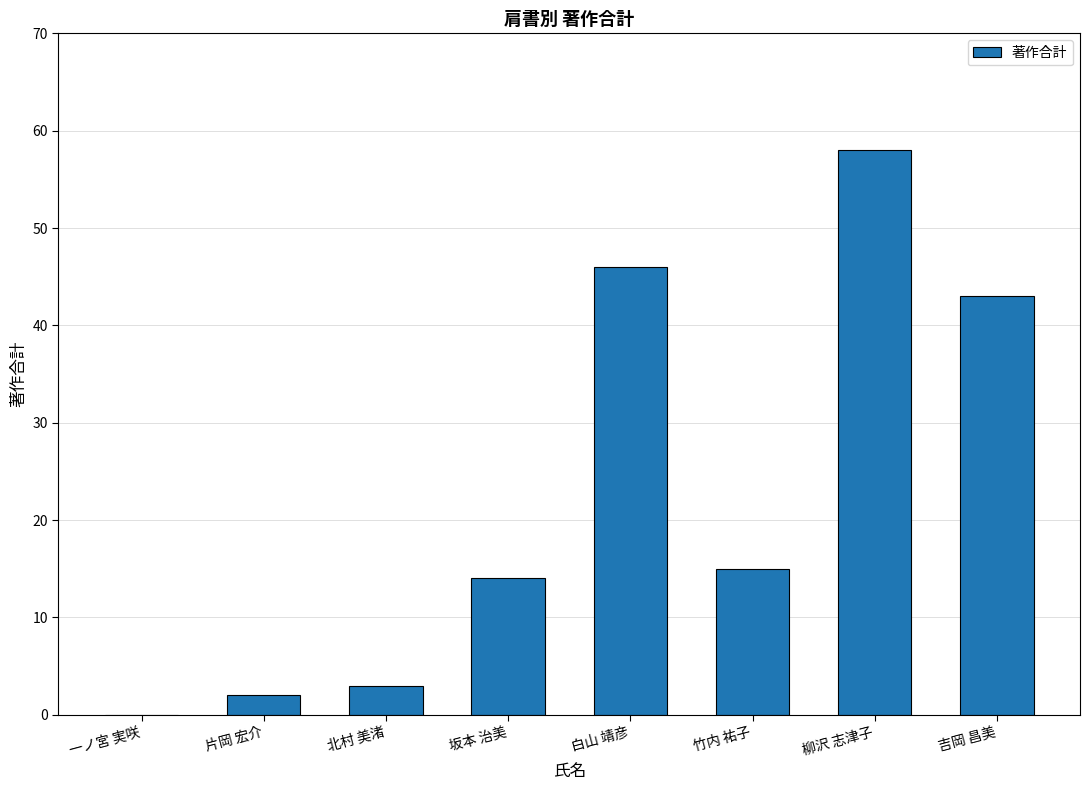

What is the sum of the values at 白山 靖彦 and 一ノ宮 実咲?

46